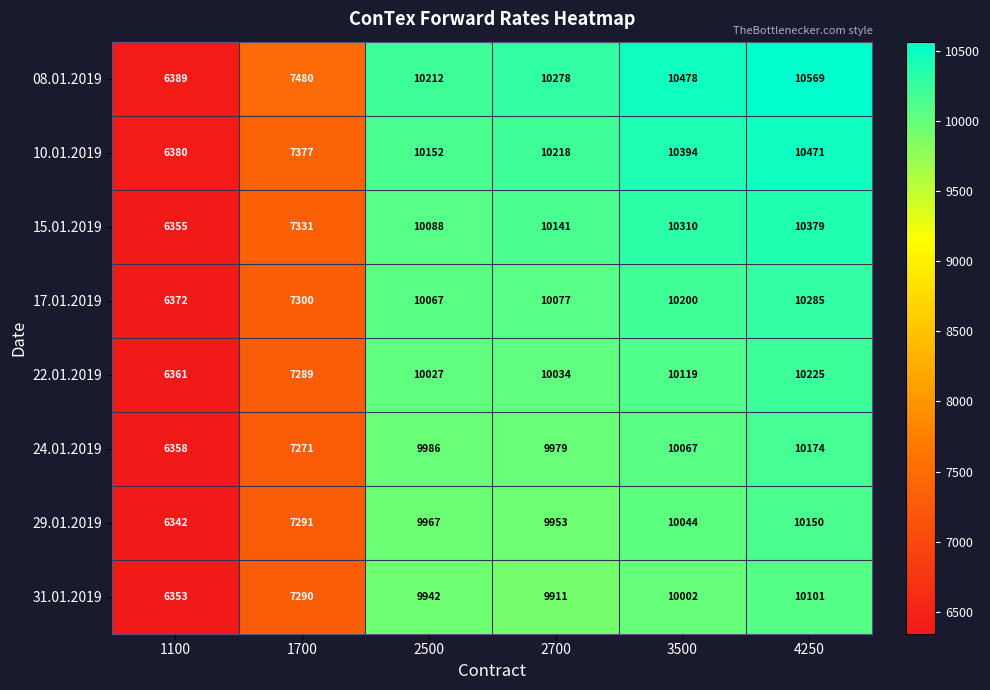

True or false: 22.01.2019 has a value of 10119 at 3500.

True